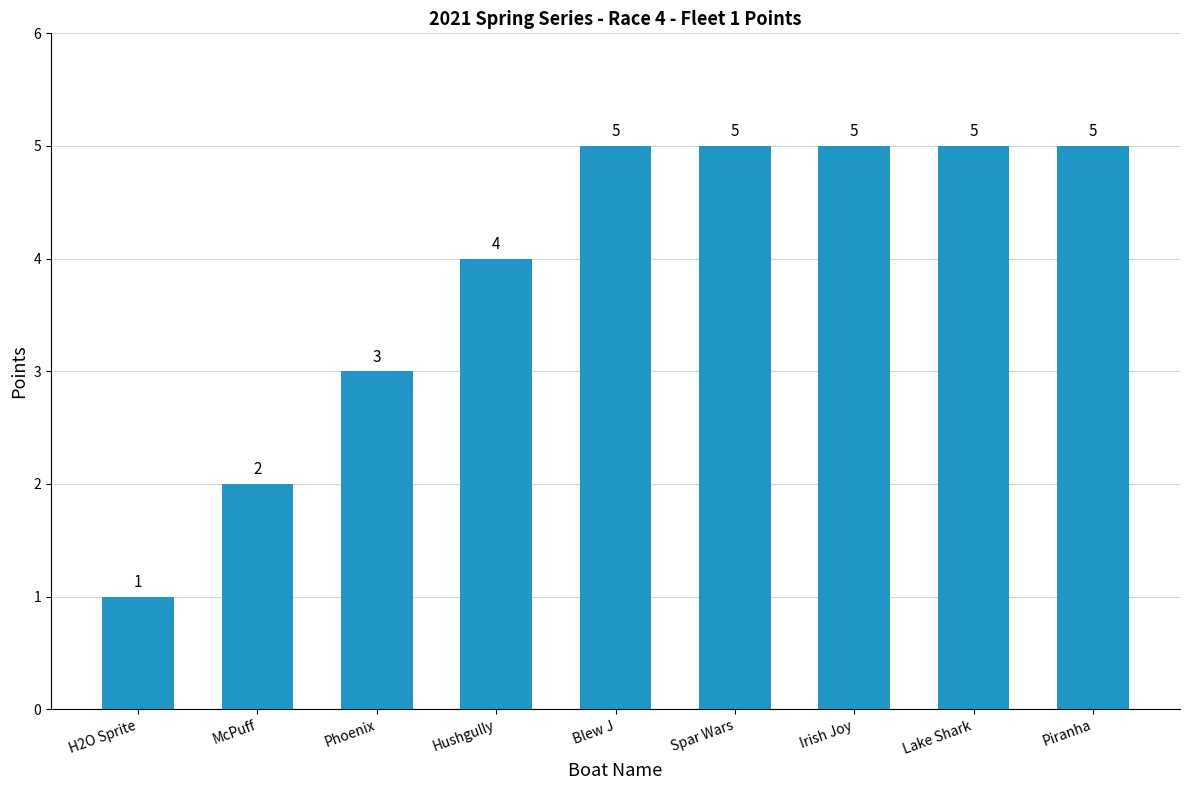

What is the value of the 7th bar from the left?

5